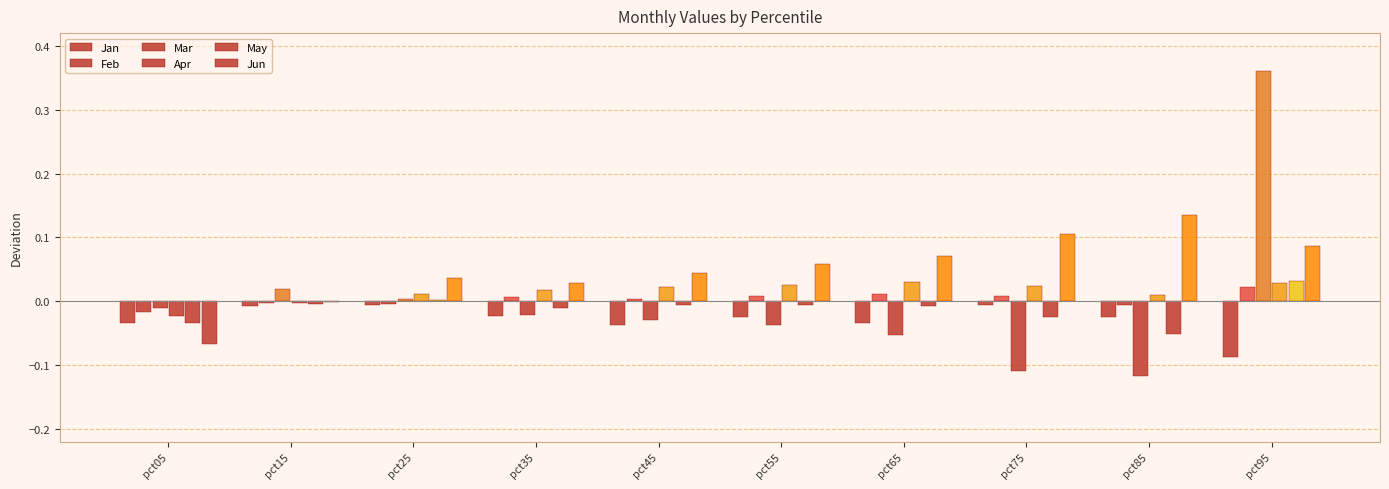

Is the value of Feb at pct45 greater than the value of Jun at pct95?

No